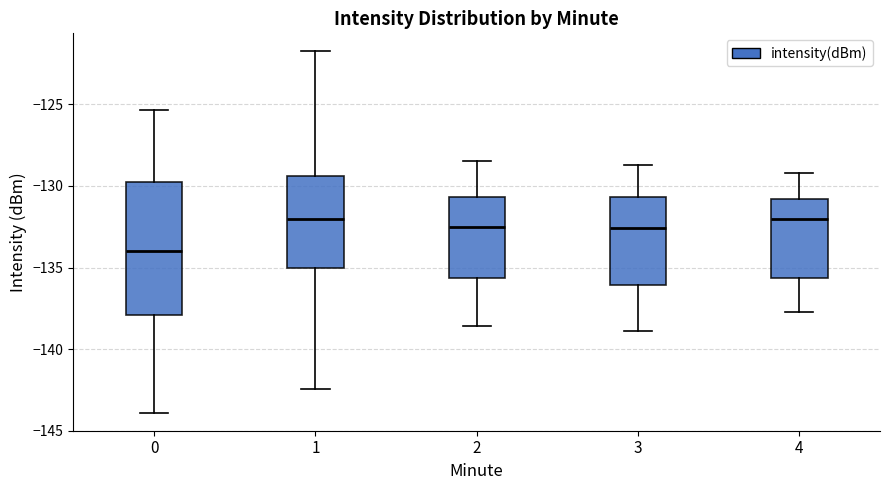

Reading left to right, read every box against the y-axis: the position of its median line, the range the box covers, and the ends of its whiskers. The values are not printed on the chart, so give them approximately, as read against the axis.

0: median -134.0, box -138.0 to -130.0, whiskers -144.0 to -125.5
1: median -132.0, box -135.0 to -129.5, whiskers -142.5 to -122.0
2: median -132.5, box -135.5 to -130.5, whiskers -138.5 to -128.5
3: median -132.5, box -136.0 to -130.5, whiskers -139.0 to -128.5
4: median -132.0, box -135.5 to -131.0, whiskers -137.5 to -129.0